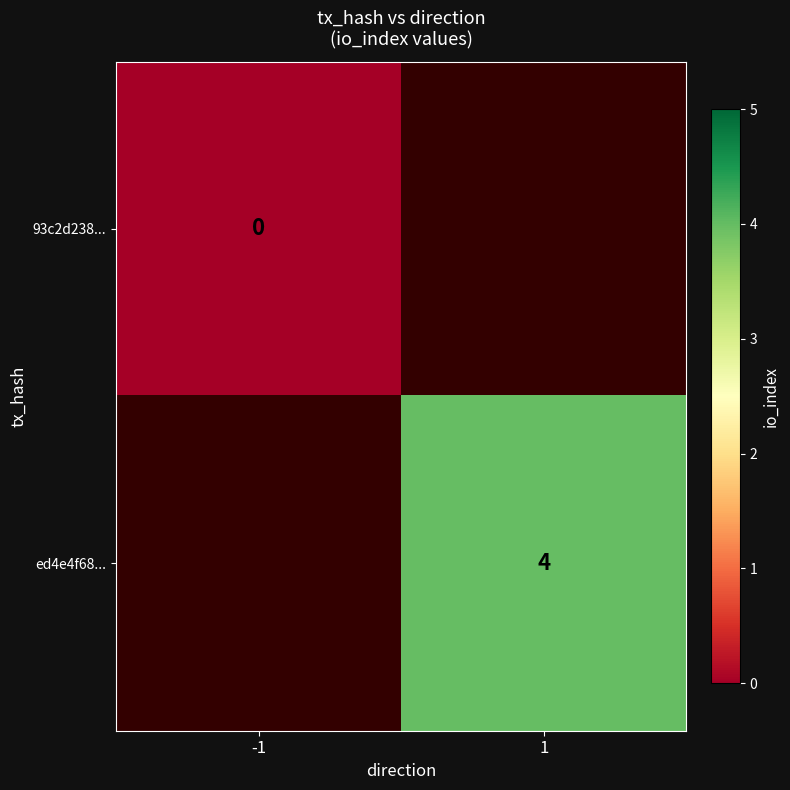

True or false: ed4e4f68... has a value of 5 at 1.

False